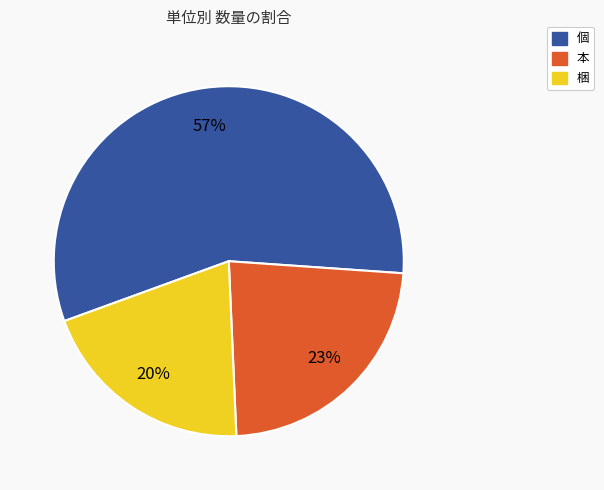

To the nearest percent, what is the difference between the largest and smallest slice percentages?

37%